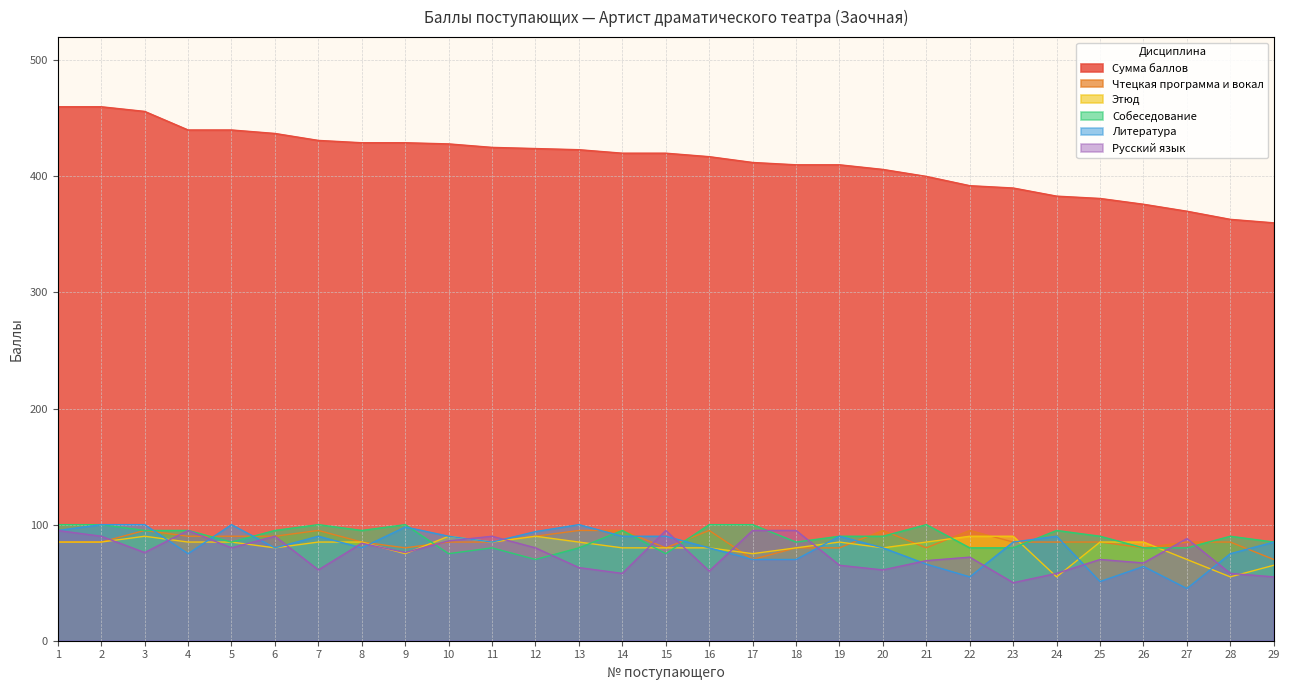

Does the chart display data point markers on the line(s)?

No